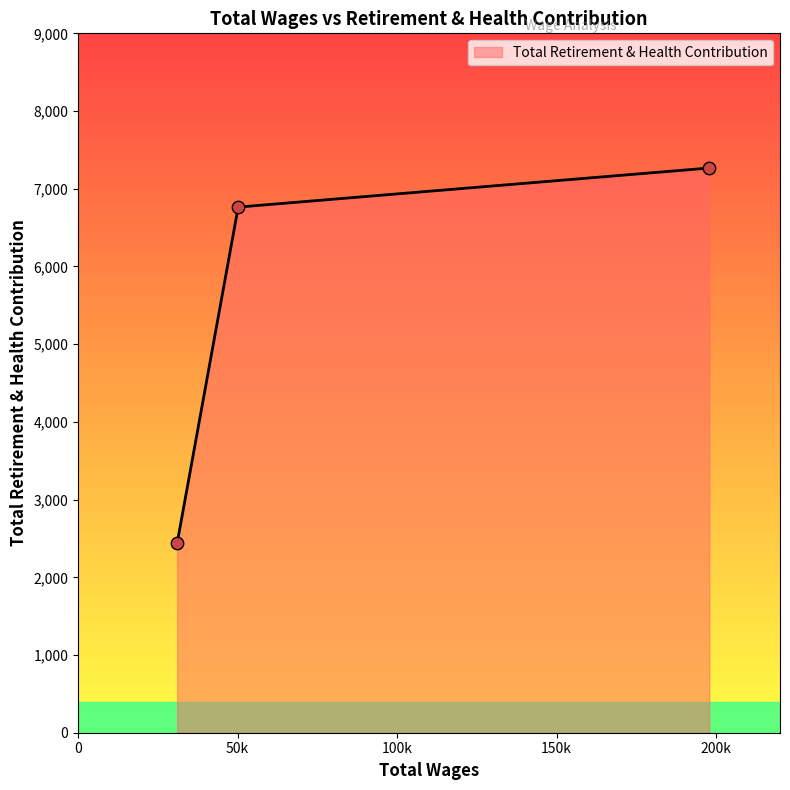

What is the smallest value displayed?

2437